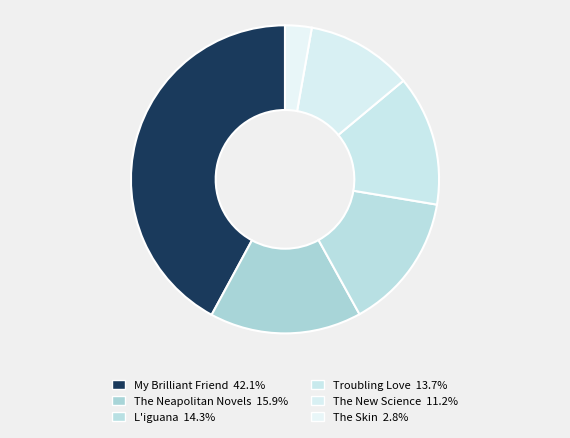

What is the ratio of the value at My Brilliant Friend to the value at Troubling Love?

3.1